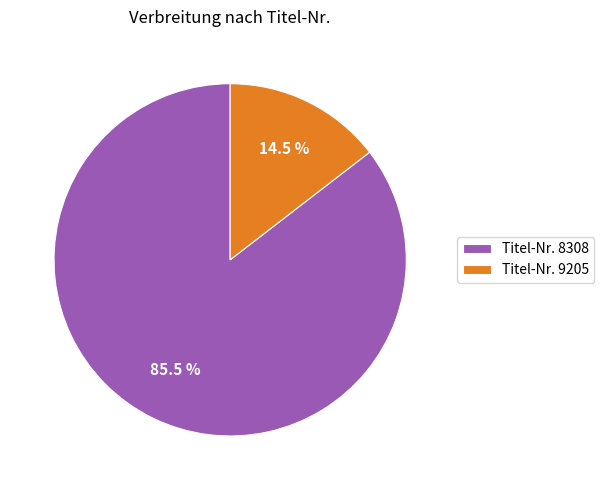

Combined, what portion of the pie is Titel-Nr. 9205 and Titel-Nr. 8308?

100.0%